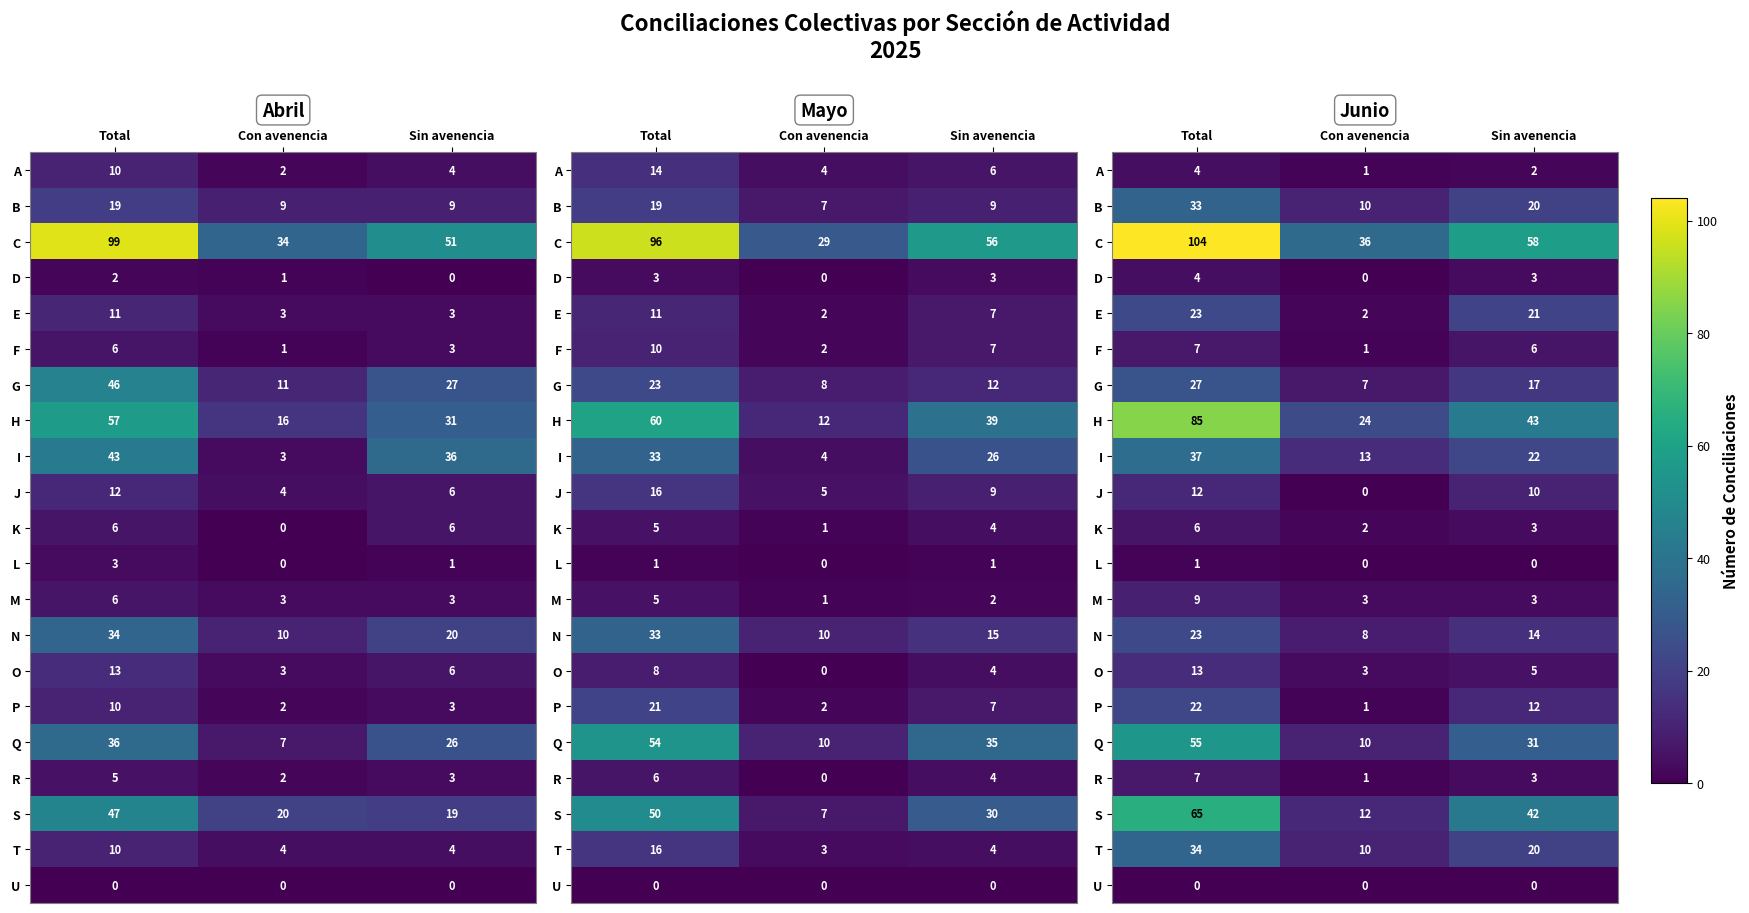

Count the number of data series in this chart.

21